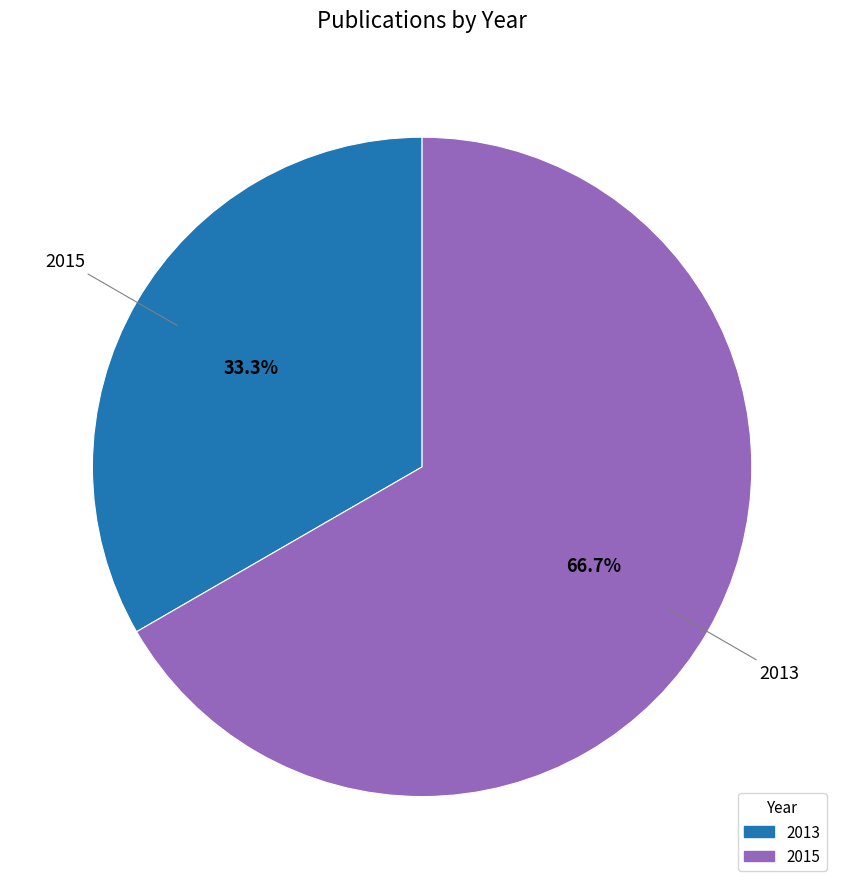

Is there any slice that represents more than half of the pie?

Yes